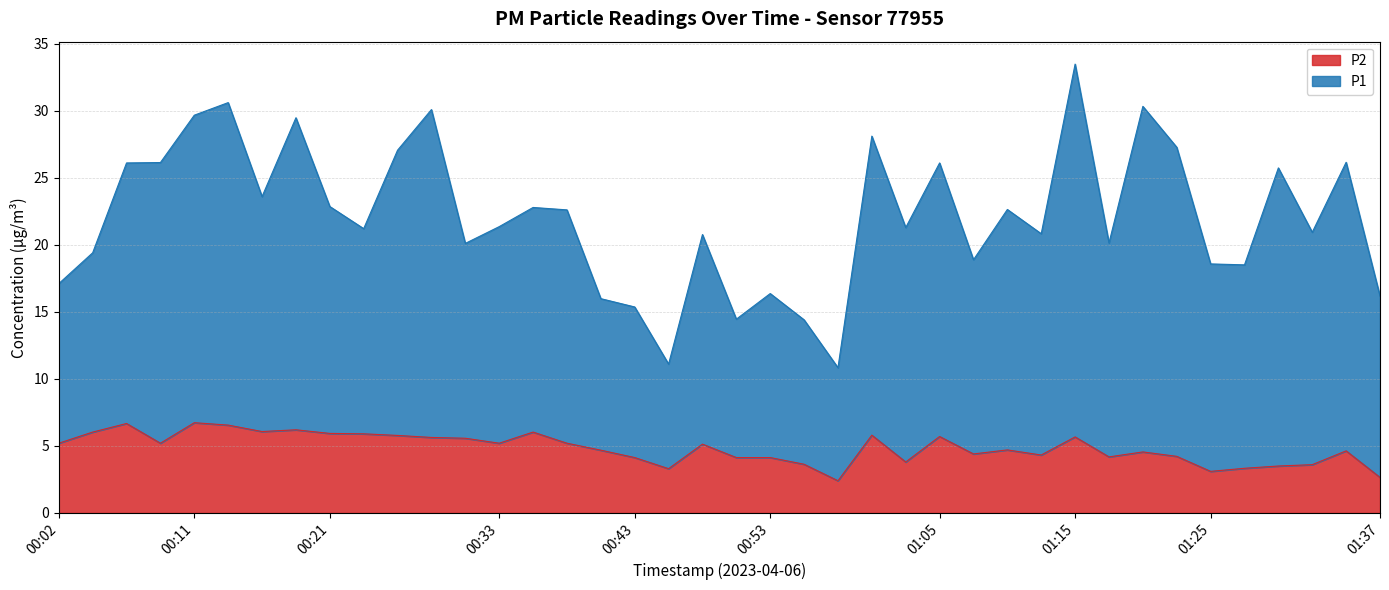

What is the difference between the second highest and minimum values in the P2 series?

4.3